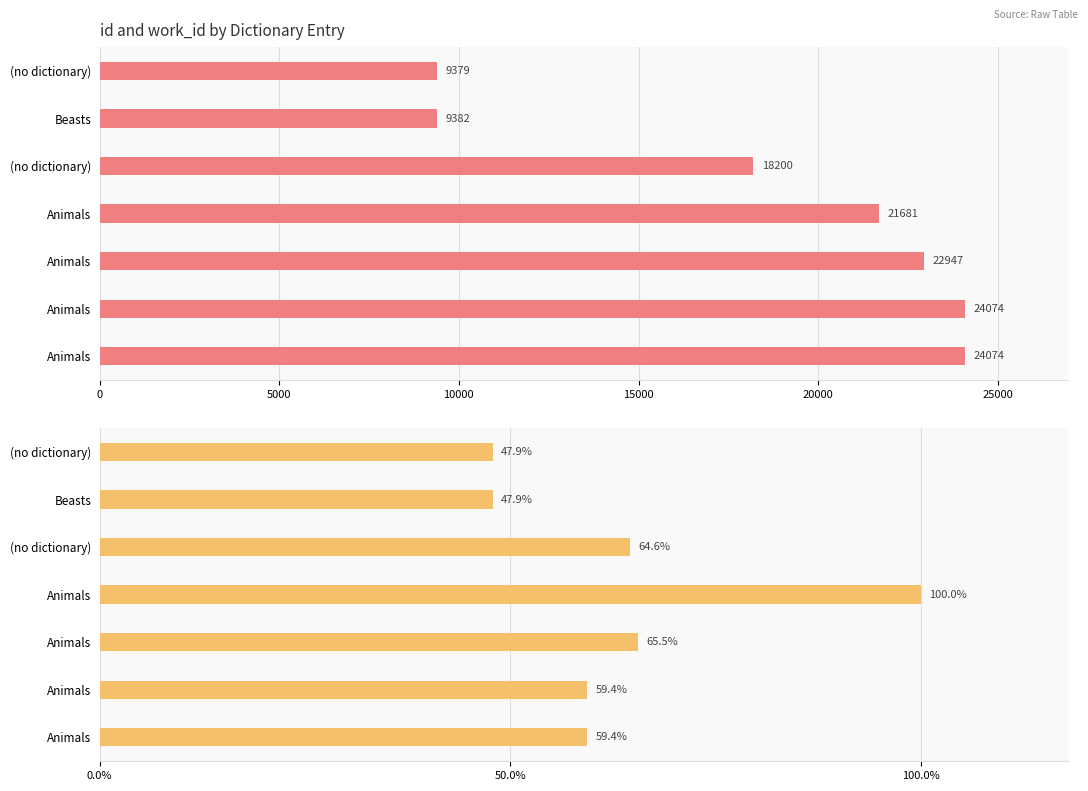

The work_id series shows 1289 at Animals. True or false?

False